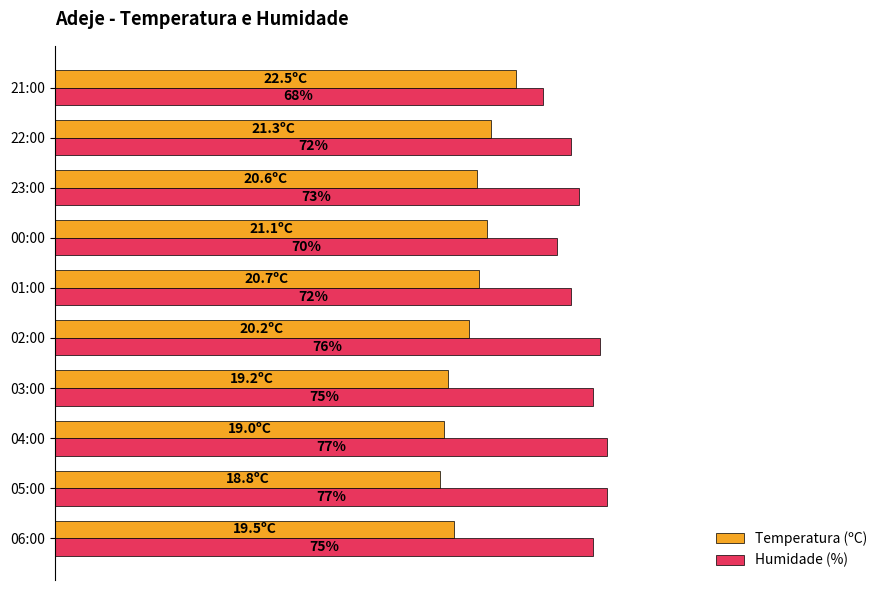

Which series has the largest range (max minus min)?

Temperatura (ºC)